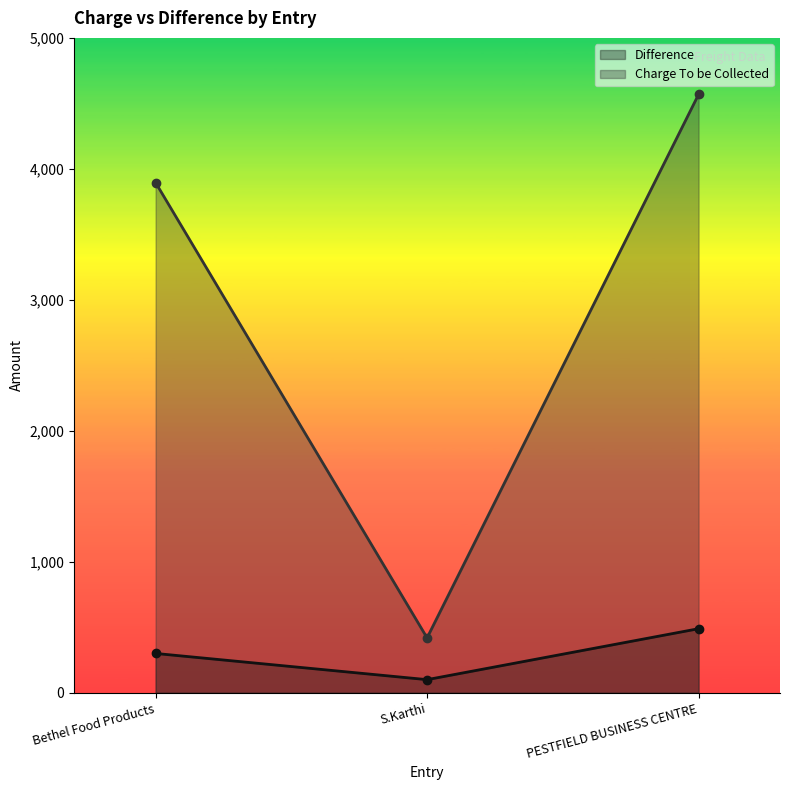

List the series in order of their peak value, lowest first.

Difference, Charge To be Collected